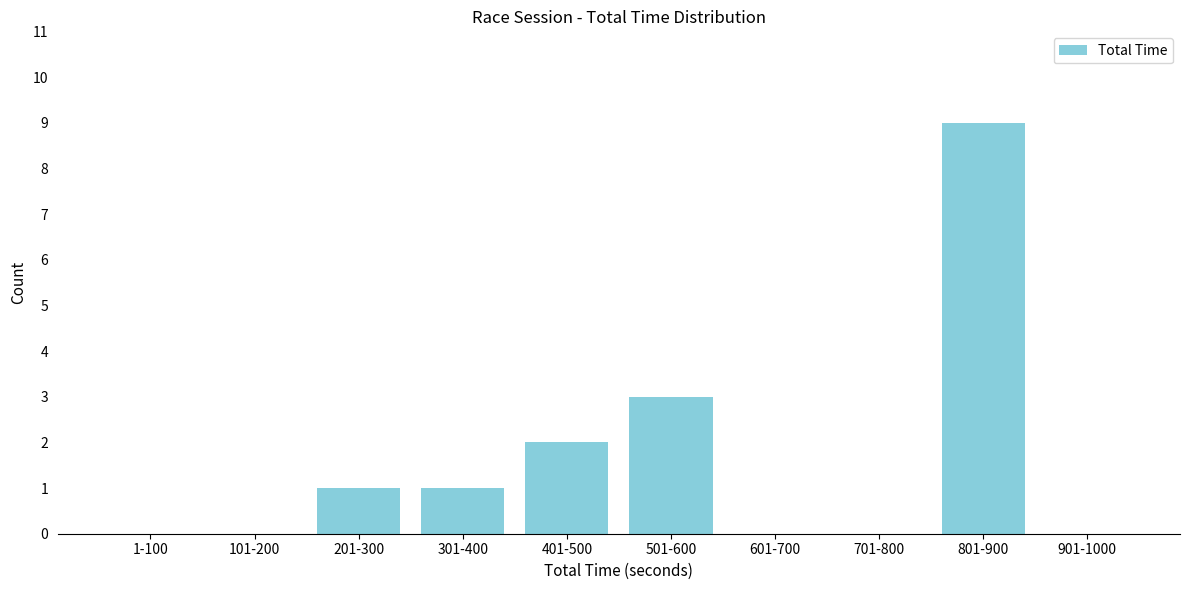

Reading left to right, what are all the values shown in this chart?

1-100=0	101-200=0	201-300=1	301-400=1	401-500=2	501-600=3	601-700=0	701-800=0	801-900=9	901-1000=0